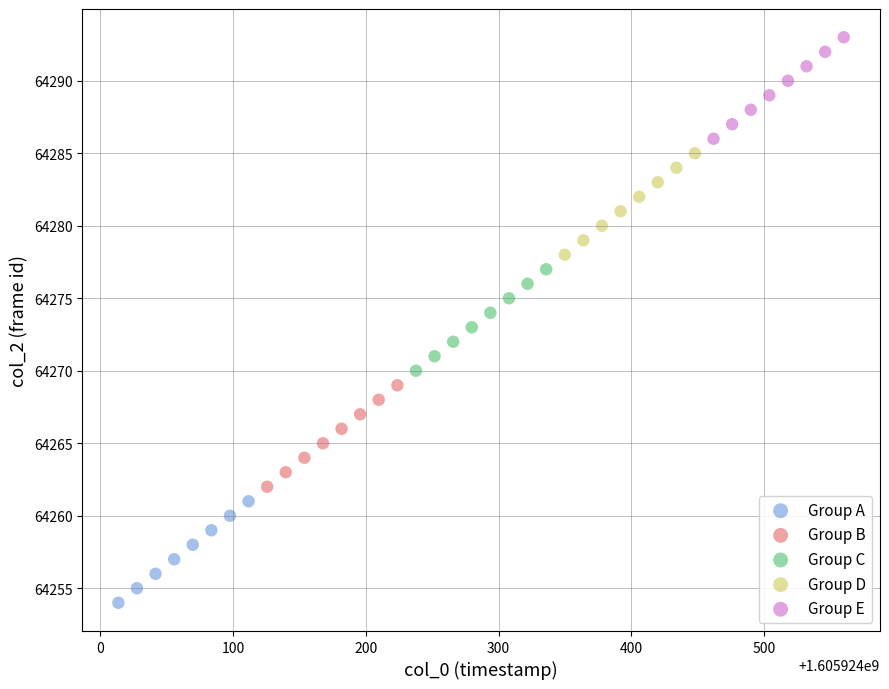

Which series contains the lowest Y value?

Group A